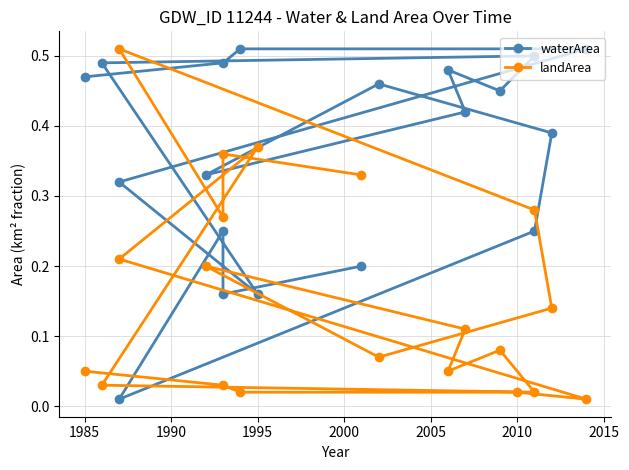

In waterArea, how many points are higher than both neighbors (excluding endpoints)?

4